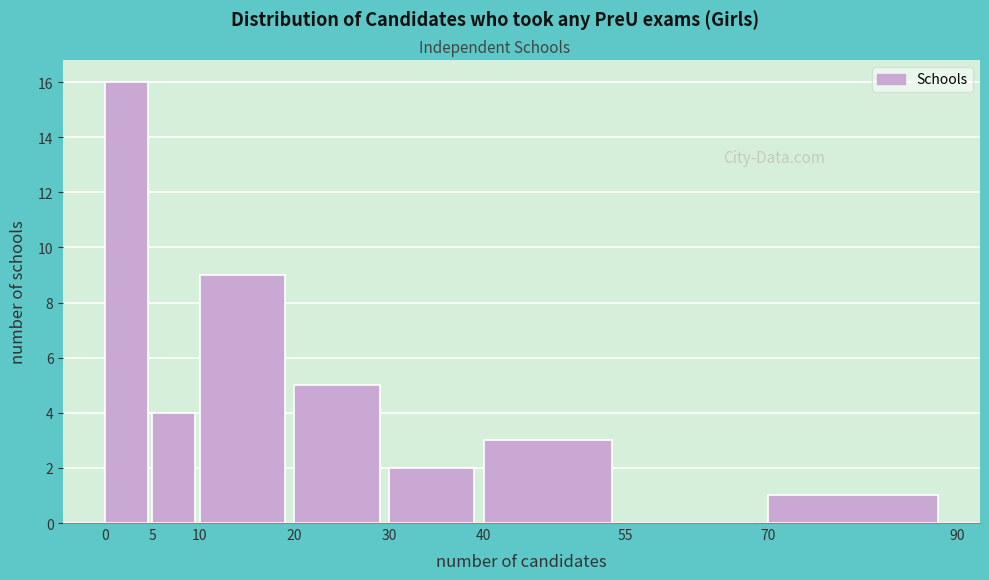

Reading left to right, transcribe this chart: for each bar, give the range it covers on the x-axis and its height. The values are not printed on the chart, so give them approximately, as read against the axis.

0 to 5: 16
5 to 10: 4
10 to 20: 9
20 to 30: 5
30 to 40: 2
40 to 55: 3
55 to 70: 0
70 to 90: 1